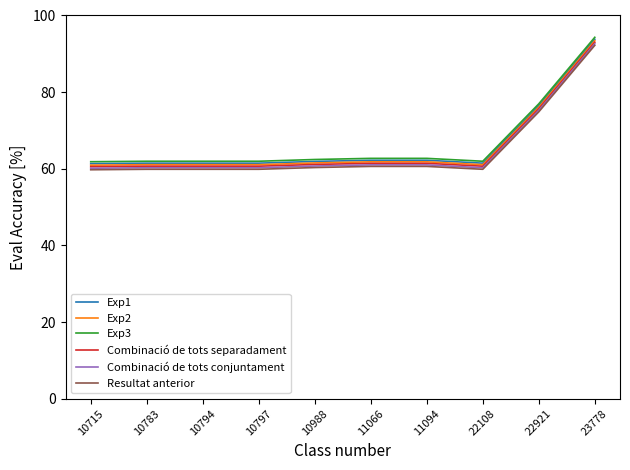

True or false: Combinació de tots conjuntament has a value of 26.8 at 23778.

False